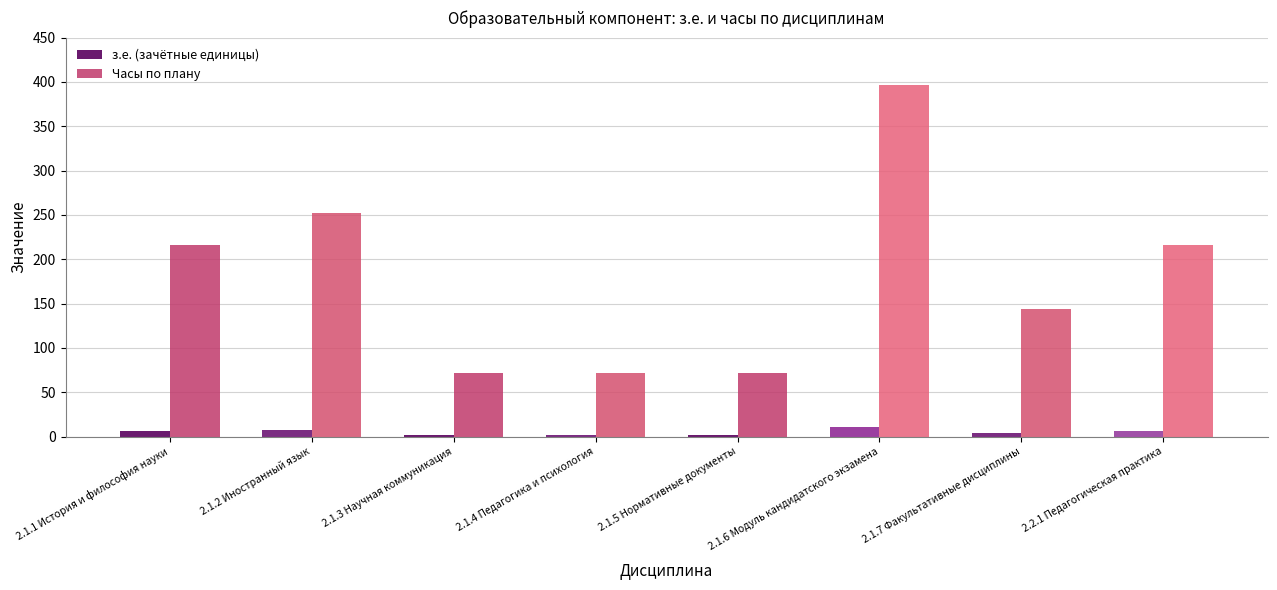

Which category has the highest value in the з.е. (зачётные единицы) series?

2.1.6 Модуль кандидатского экзамена